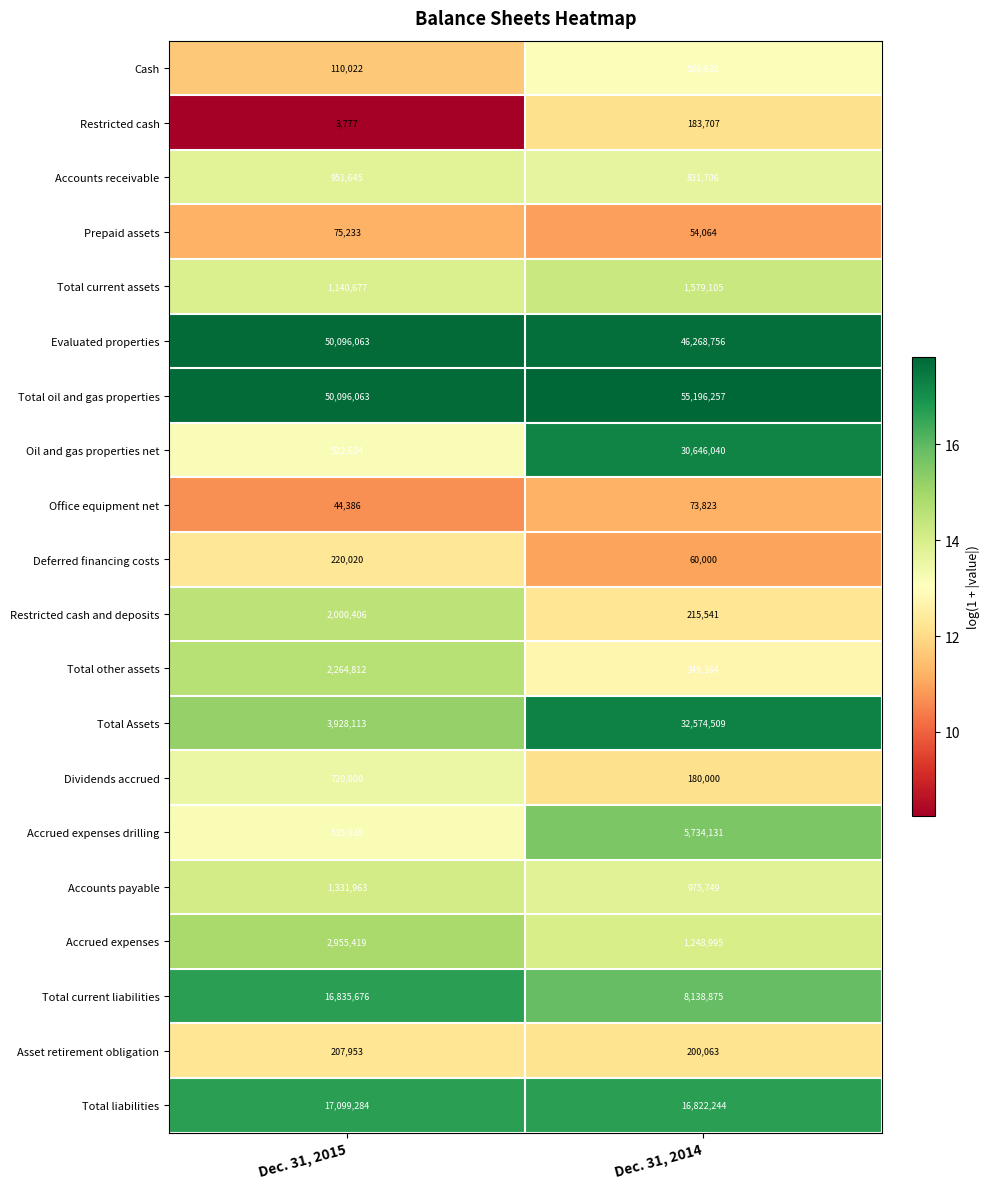

Is it true that Accounts receivable equals 831706 at Dec. 31, 2014?

True